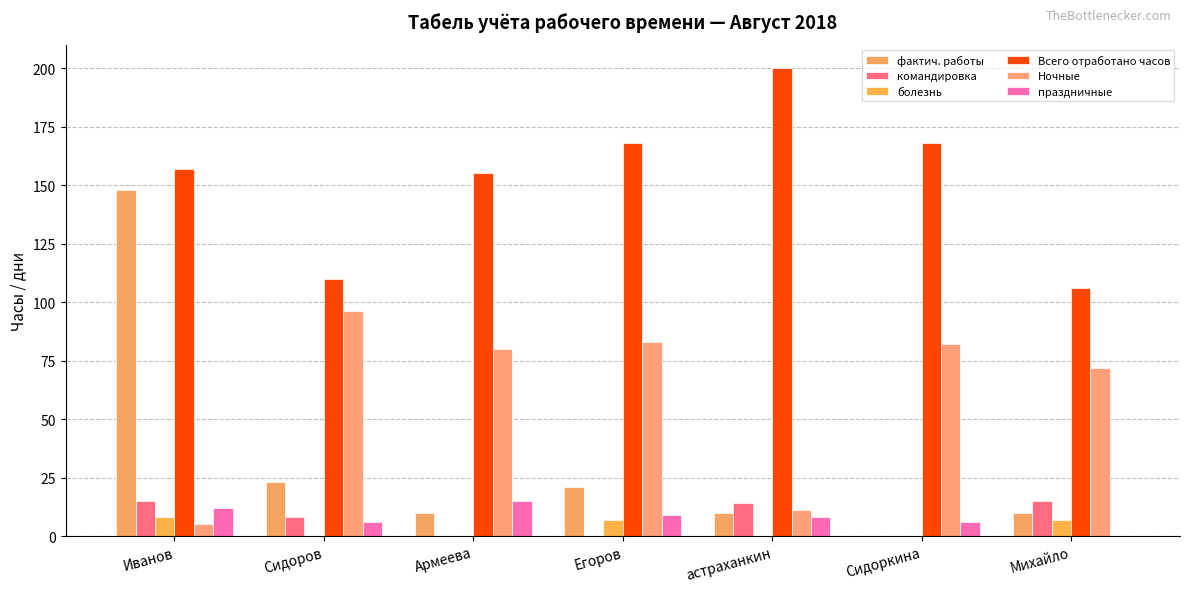

The value of командировка at астраханкин is 14. True or false?

True